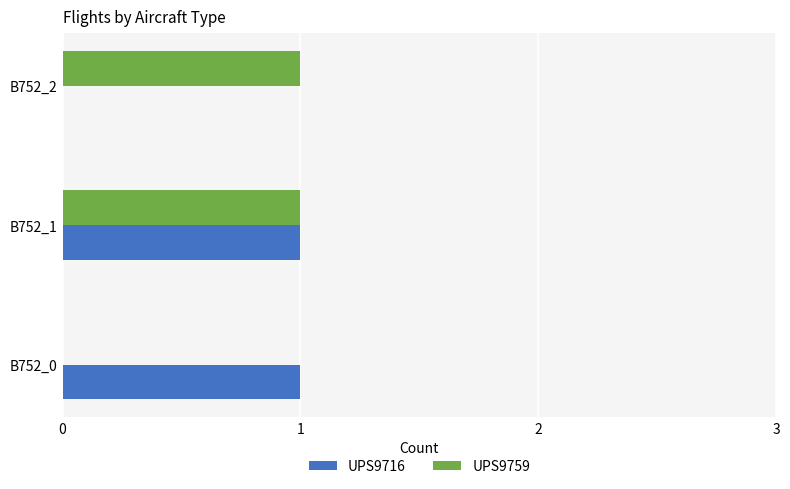

The UPS9716 series shows -1 at B752_2. True or false?

False